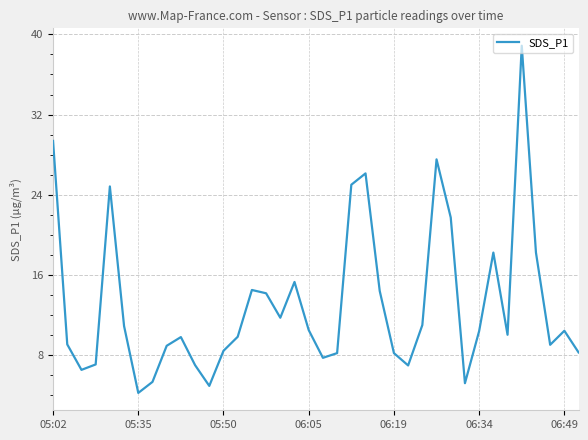

What is the difference between the maximum and minimum values?

34.6